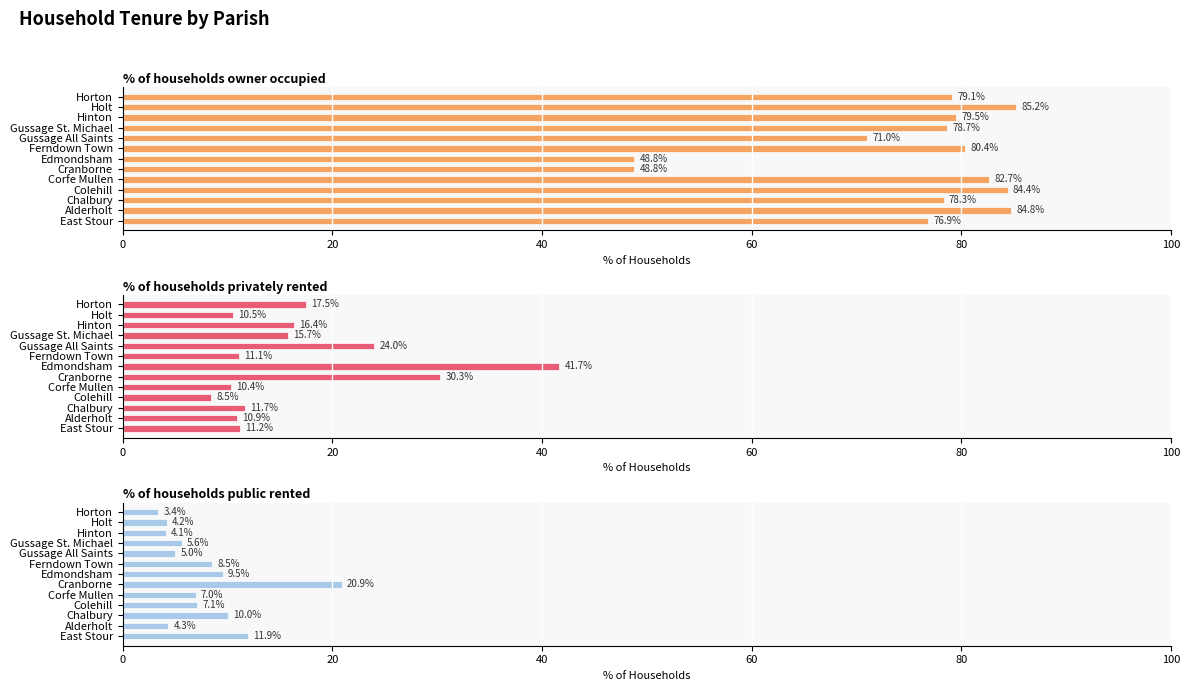

Is the value of % of households privately rented at 10 greater than the value of % of households public rented at 11?

Yes